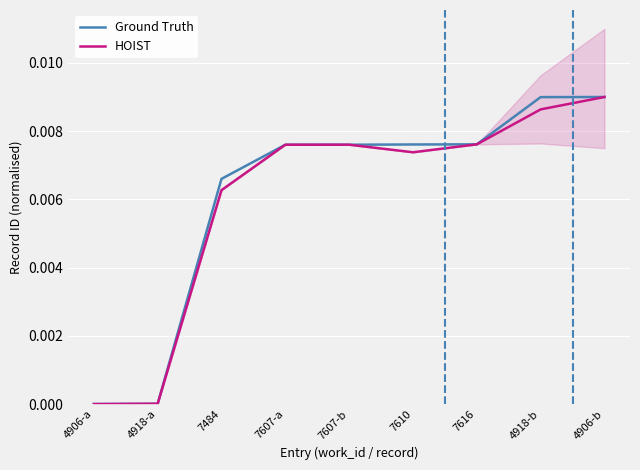

What is the label of the 3rd point from the left?

7484